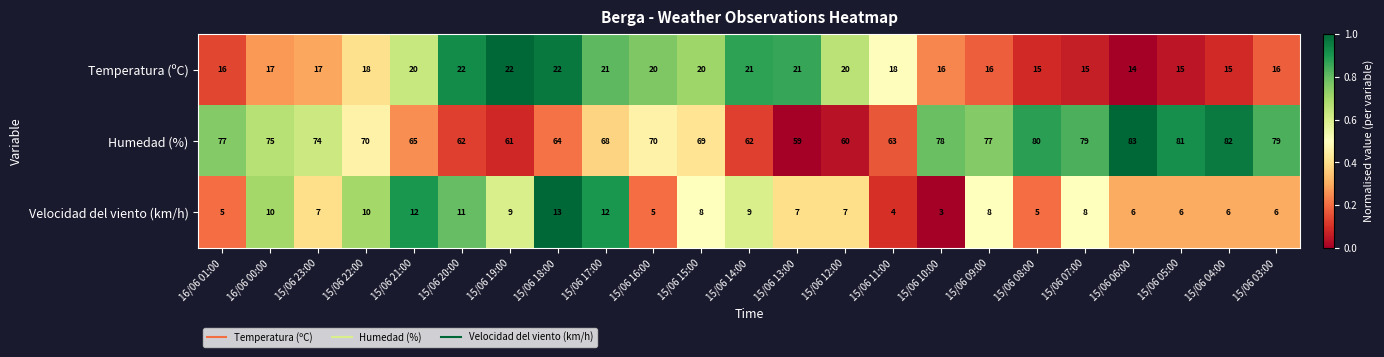

What is the smallest value displayed?

3